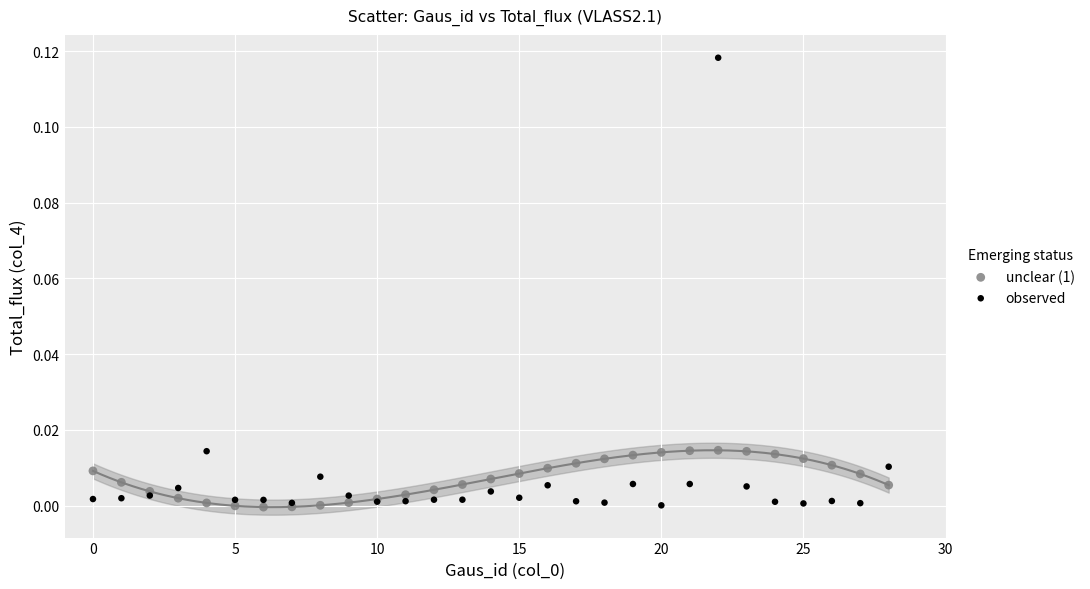

What are all the series names shown in the legend?

unclear (1), observed